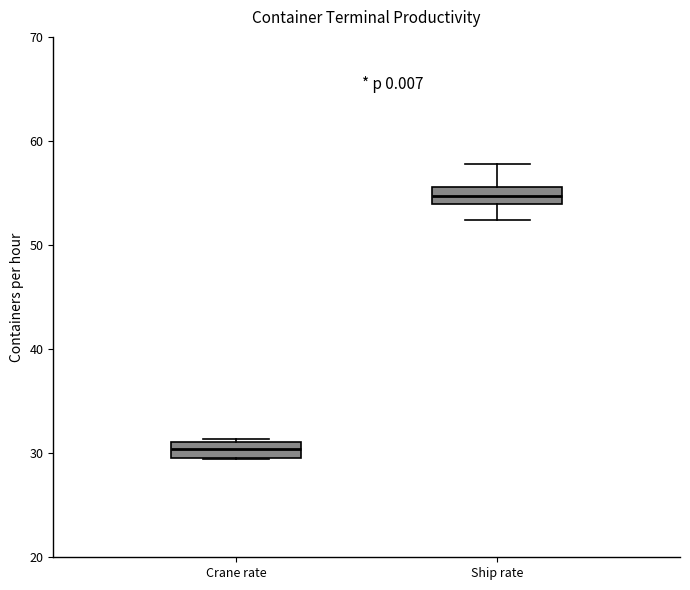

Where is the lower edge of the box for Ship rate on the y-axis? The values are not printed on the chart, so give them approximately, as read against the axis.

54